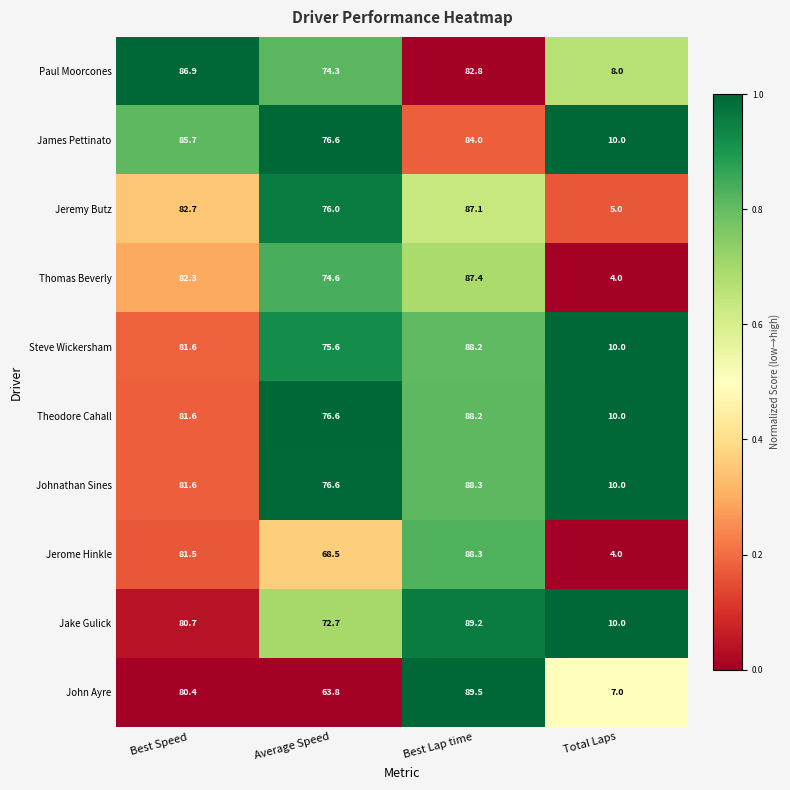

What is the minimum value for Theodore Cahall?

10.0